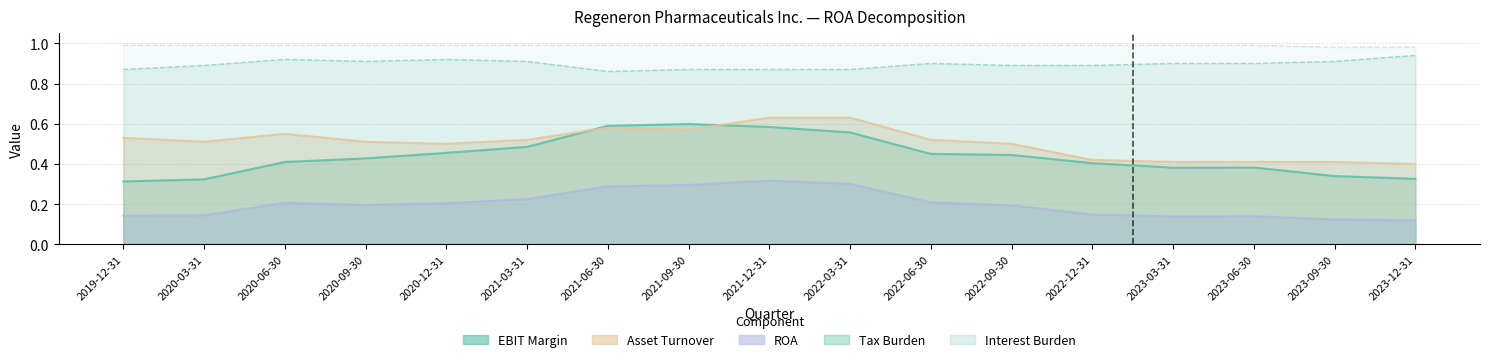

At which category does the chart reach its minimum across all series?

2023-12-31